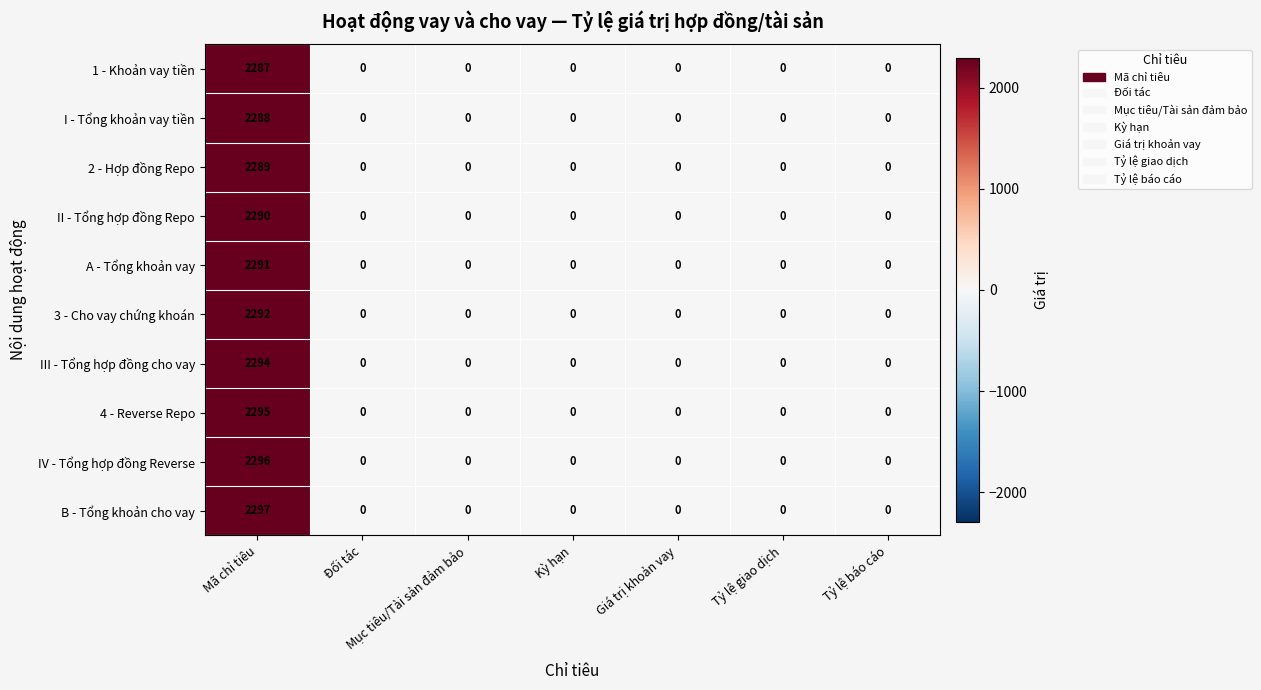

List the series in order of their peak value, lowest first.

1 - Khoản vay tiền, I - Tổng khoản vay tiền, 2 - Hợp đồng Repo, II - Tổng hợp đồng Repo, A - Tổng khoản vay, 3 - Cho vay chứng khoán, III - Tổng hợp đồng cho vay, 4 - Reverse Repo, IV - Tổng hợp đồng Reverse, B - Tổng khoản cho vay